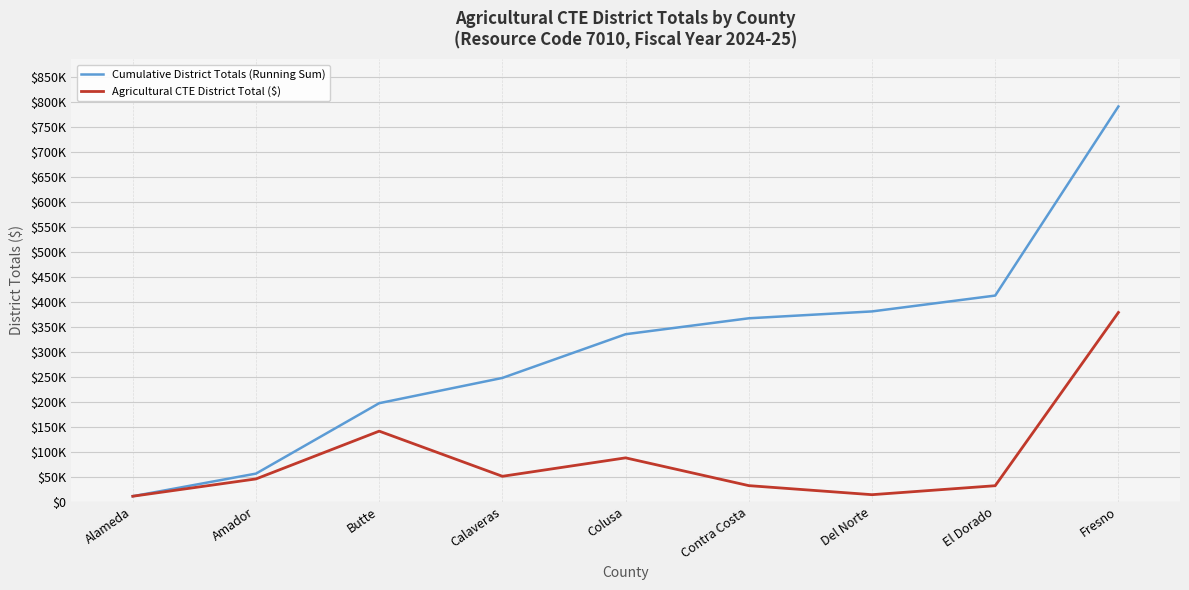

What are all the series names shown in the legend?

Cumulative District Totals (Running Sum), Agricultural CTE District Total ($)